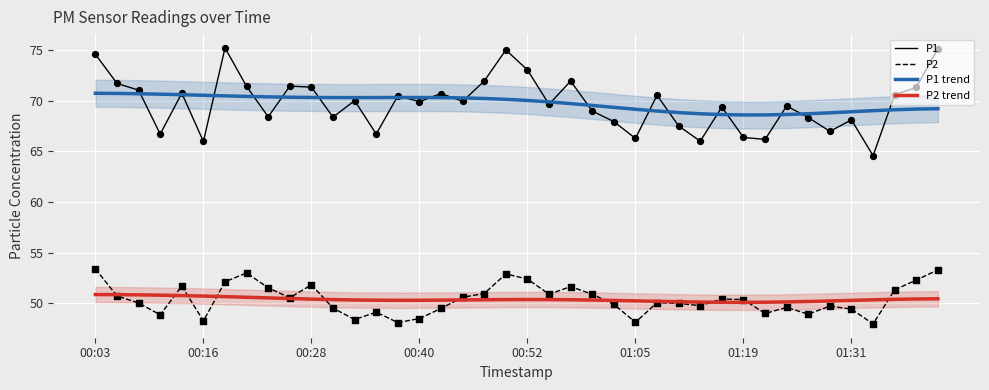

What are all the series names shown in the legend?

P1, P2, P1 trend, P2 trend